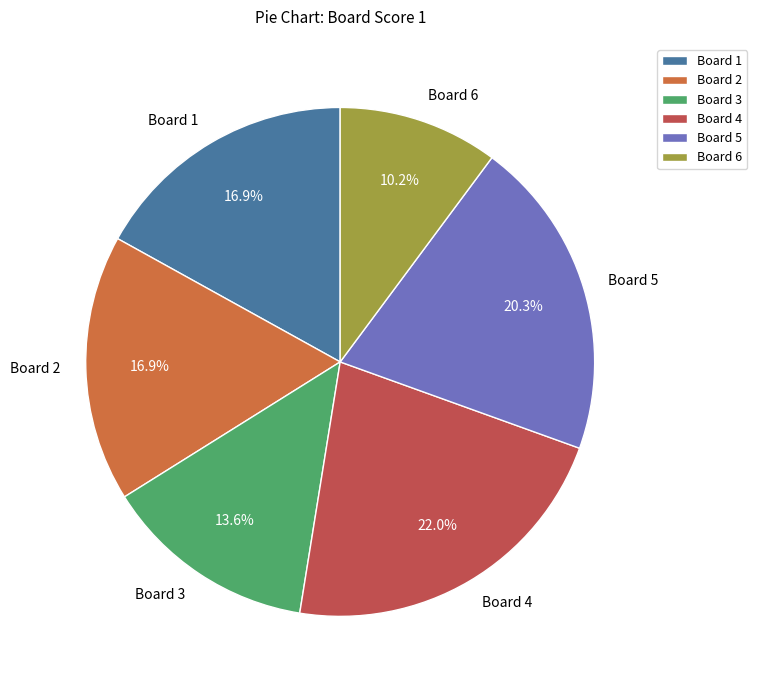

What is the total percentage of Board 2 and Board 3?

30.5%